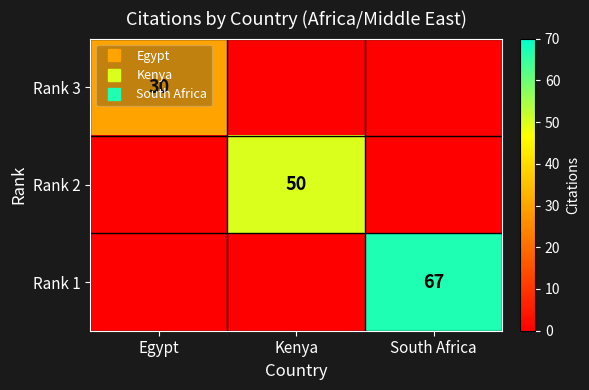

At which category is the sum across all series the highest?

South Africa